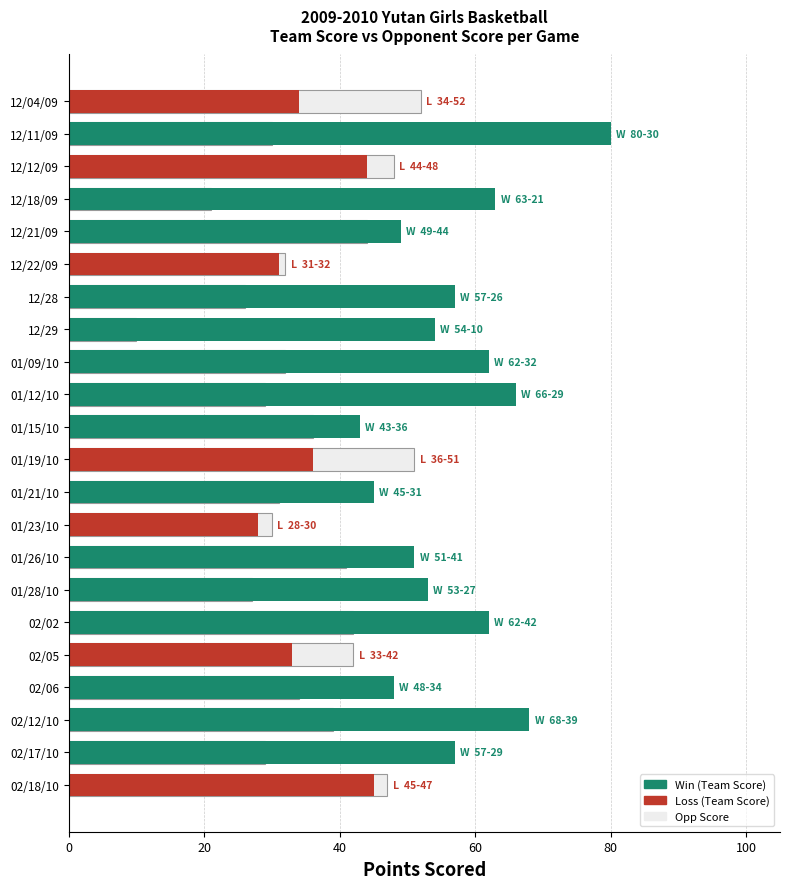

Reading left to right, what are all the values shown in this chart?

52	30	48	21	44	32	26	10	32	29	36	51	31	30	41	27	42	42	34	39	29	47